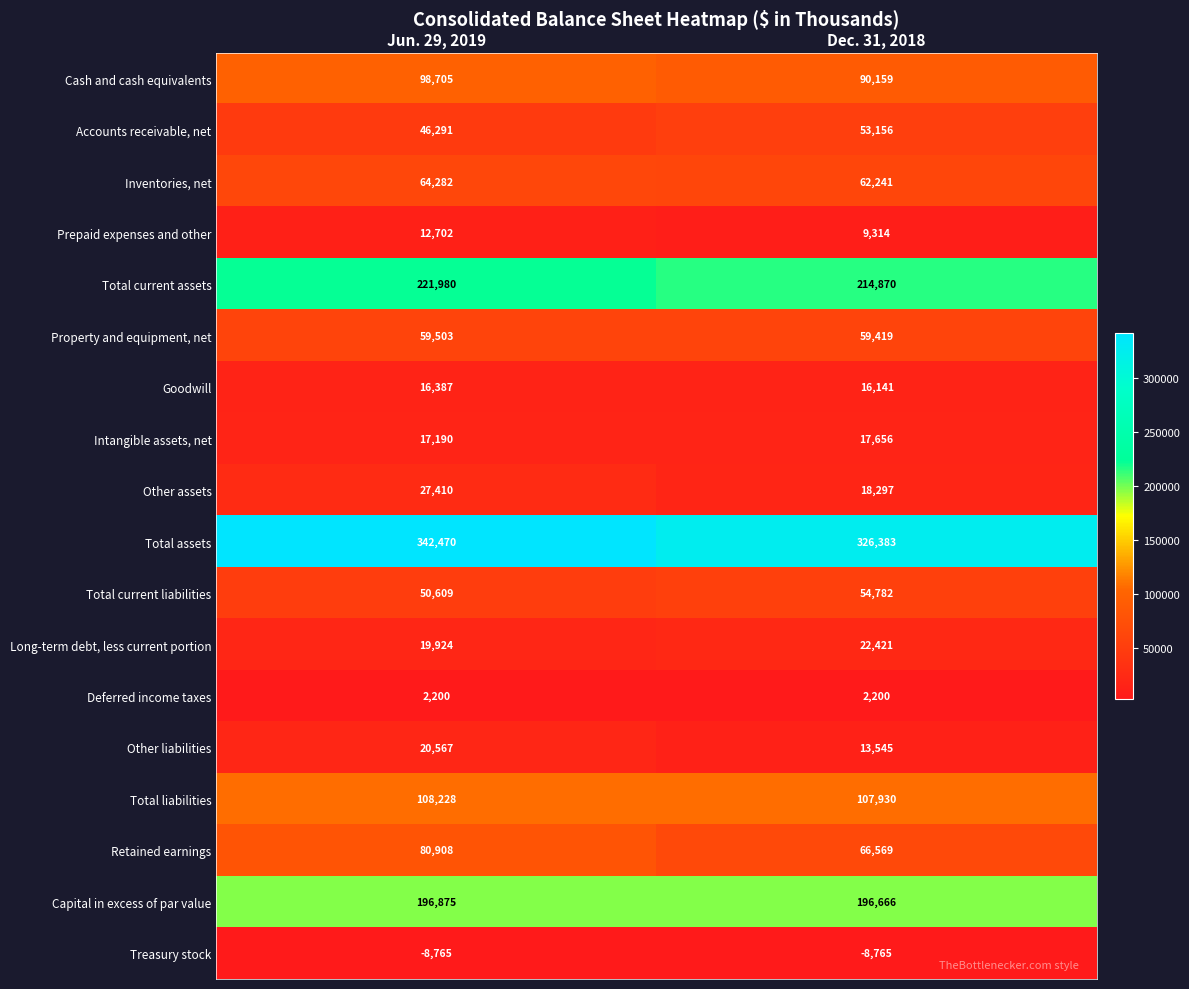

What is the total value across all series at Dec. 31, 2018?

1322984